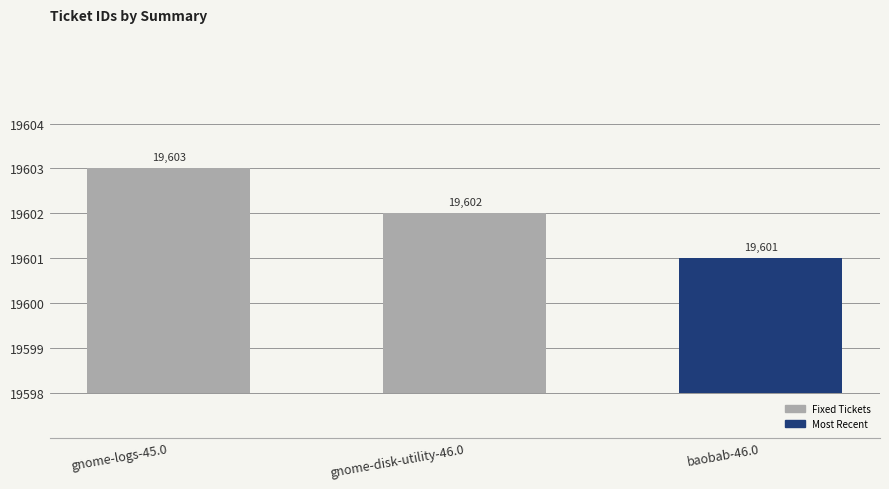

What position from the left is baobab-46.0?

3